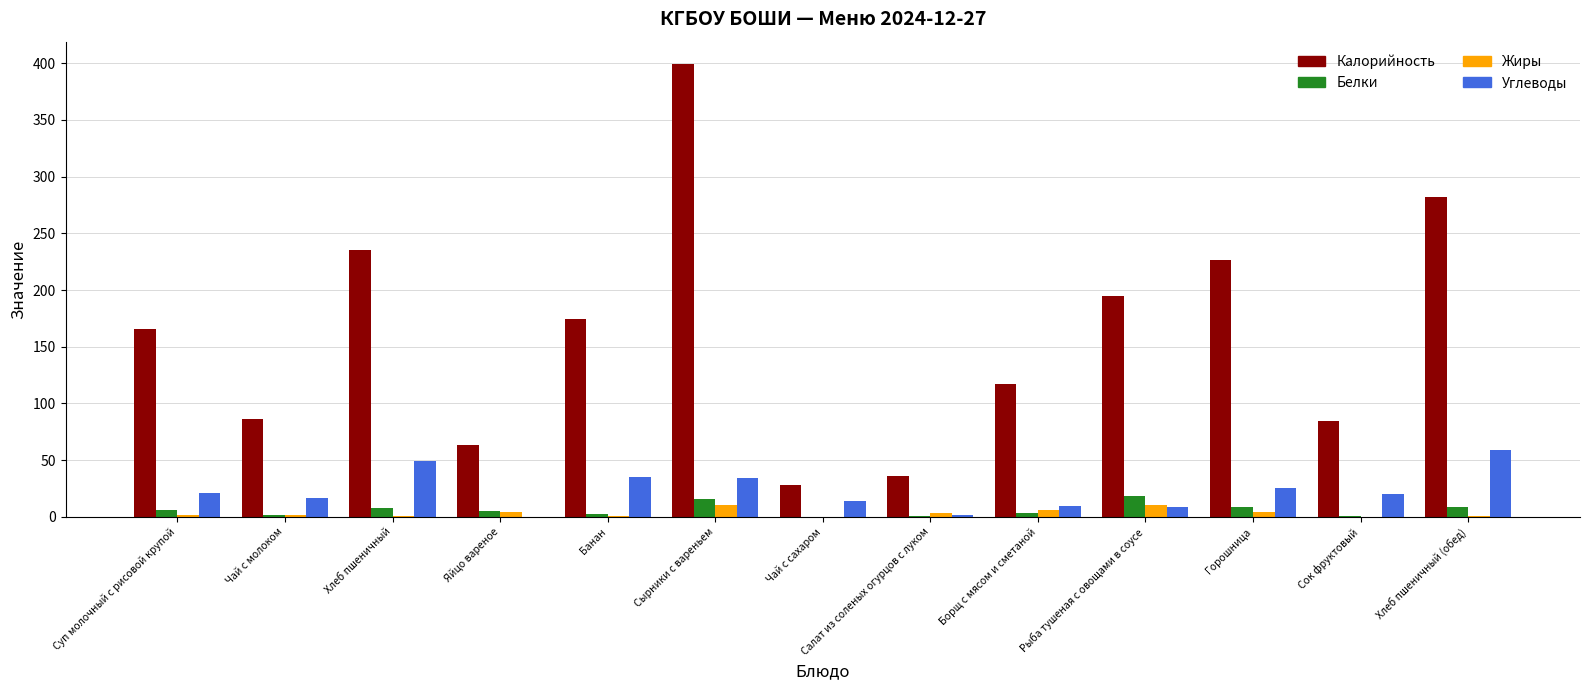

The value of Углеводы at Чай с молоком is 16.4. True or false?

True